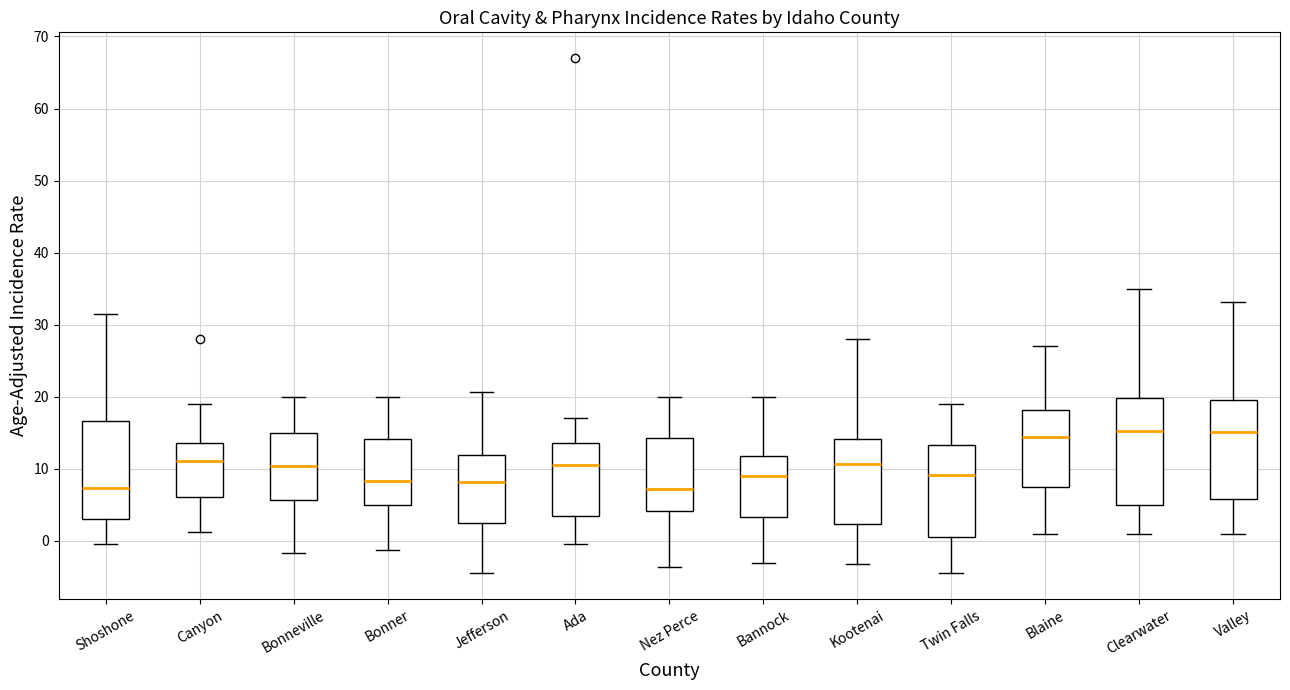

Reading left to right, read every box against the y-axis: the position of its median line, the range the box covers, and the ends of its whiskers. The values are not printed on the chart, so give them approximately, as read against the axis.

Shoshone: median 7, box 3 to 17, whiskers 0 to 32
Canyon: median 11, box 6 to 14, whiskers 1 to 19
Bonneville: median 10, box 6 to 15, whiskers -2 to 20
Bonner: median 8, box 5 to 14, whiskers -1 to 20
Jefferson: median 8, box 3 to 12, whiskers -4 to 21
Ada: median 11, box 4 to 14, whiskers 0 to 17
Nez Perce: median 7, box 4 to 14, whiskers -4 to 20
Bannock: median 9, box 3 to 12, whiskers -3 to 20
Kootenai: median 11, box 2 to 14, whiskers -3 to 28
Twin Falls: median 9, box 1 to 13, whiskers -4 to 19
Blaine: median 14, box 7 to 18, whiskers 1 to 27
Clearwater: median 15, box 5 to 20, whiskers 1 to 35
Valley: median 15, box 6 to 20, whiskers 1 to 33